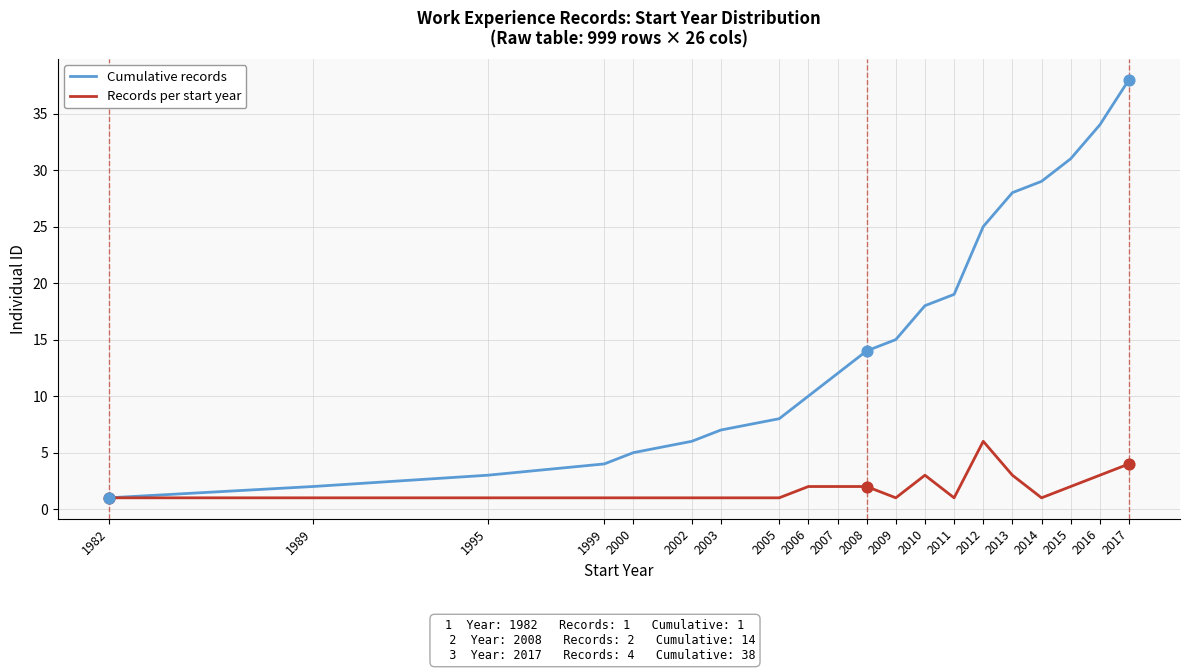

Which series has the largest total across all categories?

Cumulative records